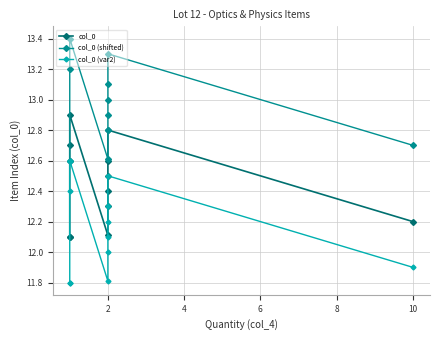

How many interior local valleys does the col_0 (shifted) series have?

1